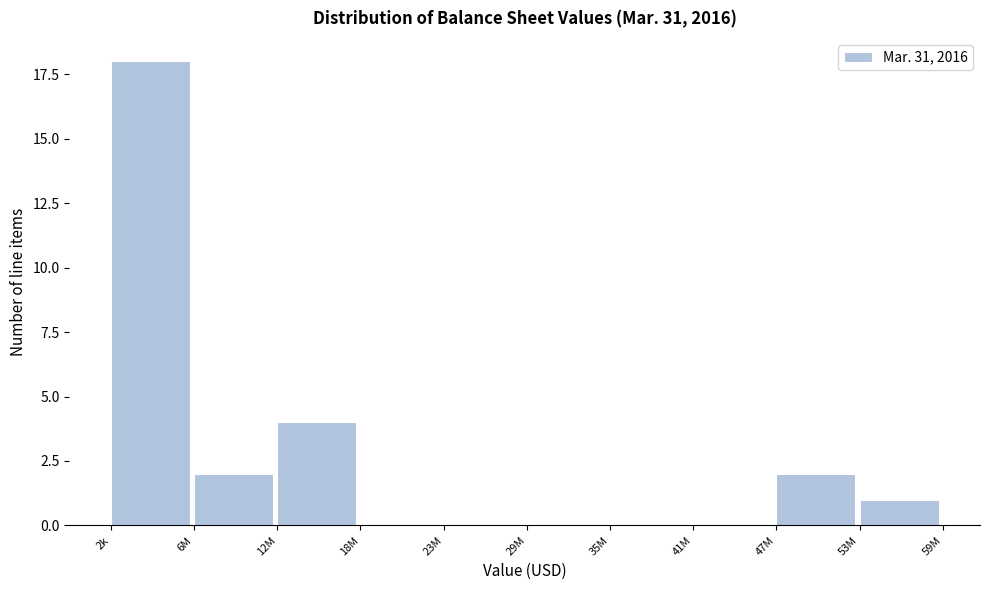

Reading left to right, what are all the values shown in this chart?

2k=18	6M=2	12M=4	18M=0	23M=0	29M=0	35M=0	41M=0	47M=2	53M=1